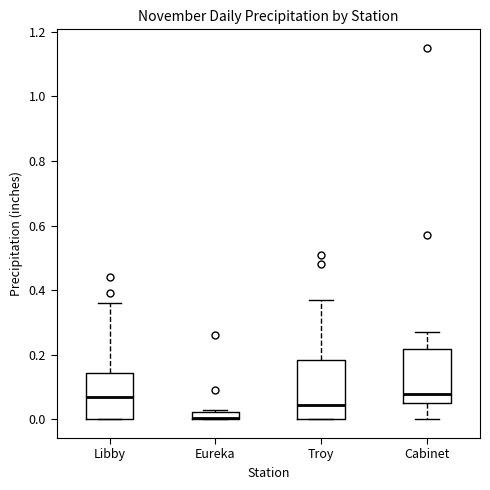

Where does the lower whisker of the box for Cabinet end on the y-axis? The values are not printed on the chart, so give them approximately, as read against the axis.

0.00